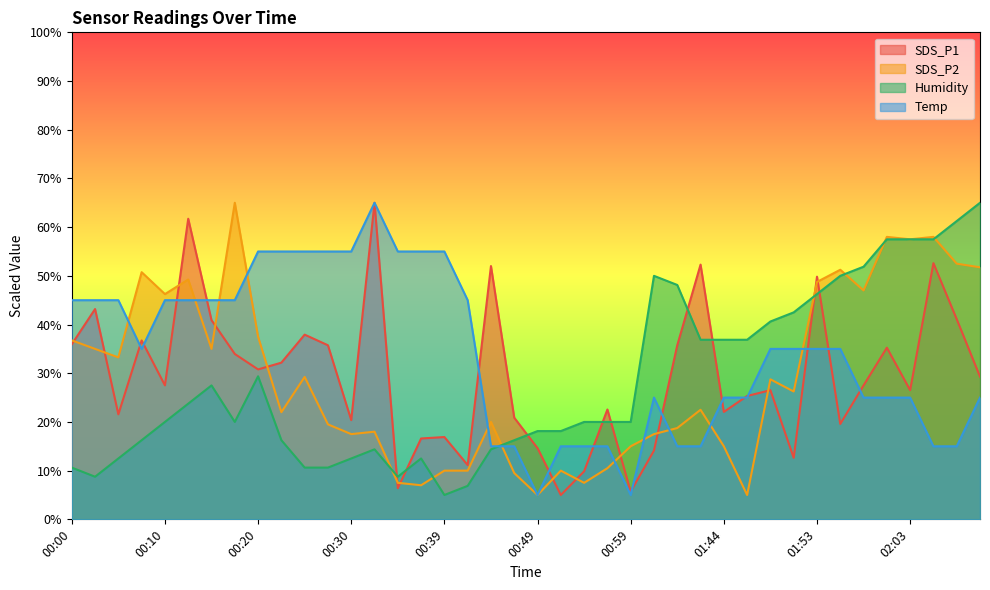

Reading left to right, extract all data points from this chart.

SDS_P1: 00:00=35.9	00:03=43.2	00:05=21.6	00:08=36.7	00:10=27.5	00:13=61.7	00:15=40.9	00:17=34.0	00:20=30.8	00:22=32.2	00:25=37.9	00:27=35.7	00:30=20.4	00:32=65.0	00:35=6.4	00:37=16.6	00:39=16.9	00:42=11.1	00:44=52.0	00:47=20.9	00:49=14.6	00:52=5.0	00:54=9.9	00:57=22.6	00:59=5.7	01:36=14.1	01:39=35.7	01:41=52.3	01:44=22.1	01:46=25.3	01:49=26.5	01:51=12.6	01:53=49.8	01:56=19.6	01:58=27.5	02:01=35.2	02:03=26.5	02:06=52.6	02:08=41.1	02:10=29.3
SDS_P2: 00:00=36.8	00:03=35.0	00:05=33.2	00:08=50.8	00:10=46.2	00:13=49.2	00:15=35.0	00:17=65.0	00:20=37.5	00:22=22.0	00:25=29.2	00:27=19.5	00:30=17.5	00:32=18.0	00:35=7.5	00:37=7.0	00:39=10.0	00:42=10.0	00:44=20.0	00:47=9.5	00:49=5.0	00:52=10.0	00:54=7.5	00:57=10.5	00:59=15.0	01:36=17.5	01:39=18.8	01:41=22.5	01:44=15.0	01:46=5.0	01:49=28.8	01:51=26.2	01:53=48.8	01:56=51.2	01:58=47.0	02:01=58.0	02:03=57.5	02:06=58.0	02:08=52.5	02:10=51.8
Humidity: 00:00=10.6	00:03=8.8	00:05=12.5	00:08=16.2	00:10=20.0	00:13=23.7	00:15=27.5	00:17=20.0	00:20=29.4	00:22=16.2	00:25=10.6	00:27=10.6	00:30=12.5	00:32=14.4	00:35=8.8	00:37=12.5	00:39=5.0	00:42=6.9	00:44=14.4	00:47=16.2	00:49=18.1	00:52=18.1	00:54=20.0	00:57=20.0	00:59=20.0	01:36=50.0	01:39=48.1	01:41=36.9	01:44=36.9	01:46=36.9	01:49=40.6	01:51=42.5	01:53=46.3	01:56=50.0	01:58=51.9	02:01=57.5	02:03=57.5	02:06=57.5	02:08=61.2	02:10=65.0
Temp: 00:00=45.0	00:03=45.0	00:05=45.0	00:08=35.0	00:10=45.0	00:13=45.0	00:15=45.0	00:17=45.0	00:20=55.0	00:22=55.0	00:25=55.0	00:27=55.0	00:30=55.0	00:32=65.0	00:35=55.0	00:37=55.0	00:39=55.0	00:42=45.0	00:44=15.0	00:47=15.0	00:49=5.0	00:52=15.0	00:54=15.0	00:57=15.0	00:59=5.0	01:36=25.0	01:39=15.0	01:41=15.0	01:44=25.0	01:46=25.0	01:49=35.0	01:51=35.0	01:53=35.0	01:56=35.0	01:58=25.0	02:01=25.0	02:03=25.0	02:06=15.0	02:08=15.0	02:10=25.0